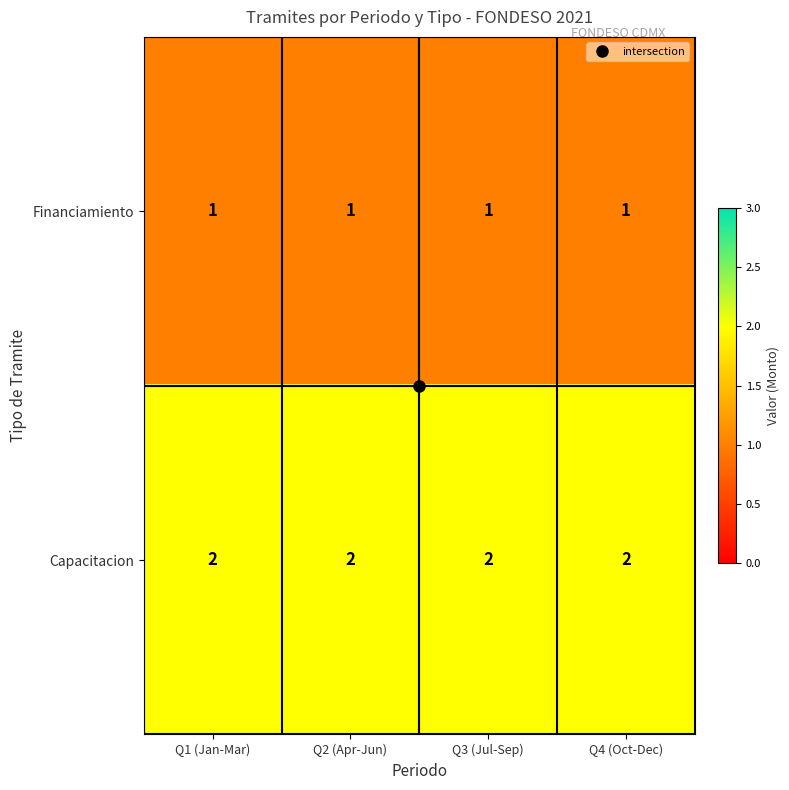

Rank the series at Q2 (Apr-Jun) from highest to lowest value.

Capacitacion, Financiamiento